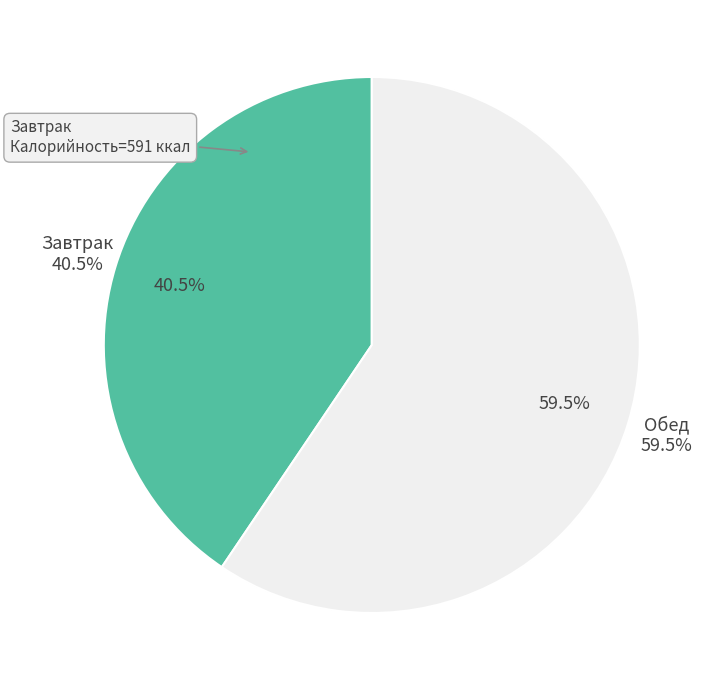

How many slices are in this pie chart?

2